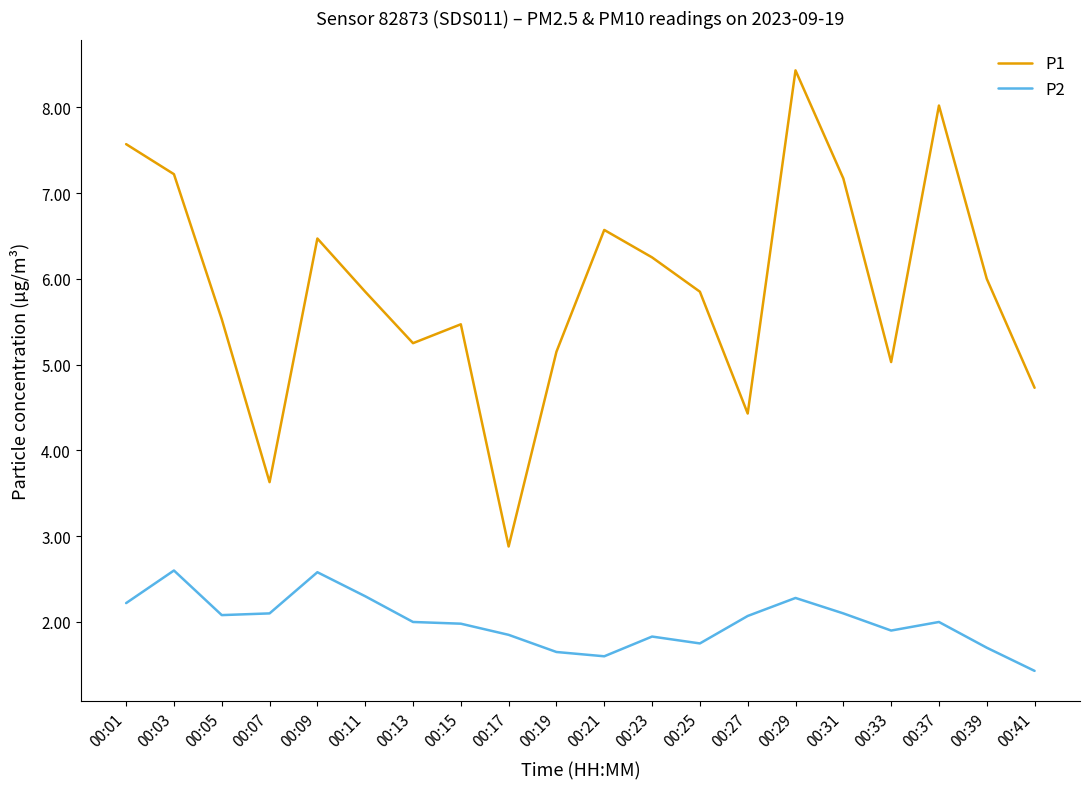

True or false: P2 and P1 cross at least once.

False